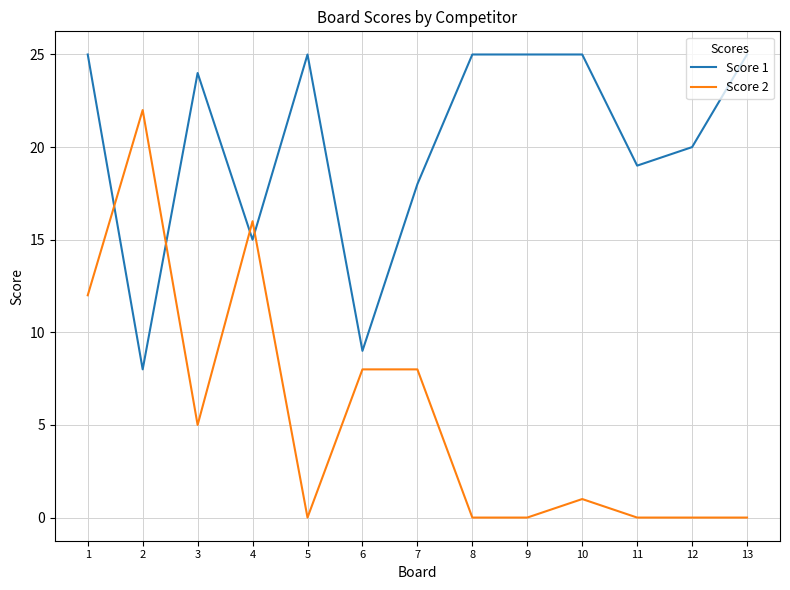

At how many categories does at least one series exceed 21?

8